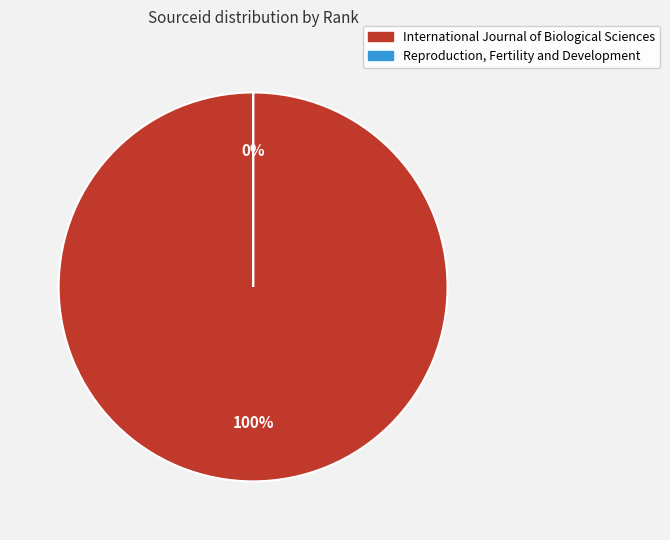

Is there a majority slice in this chart?

Yes